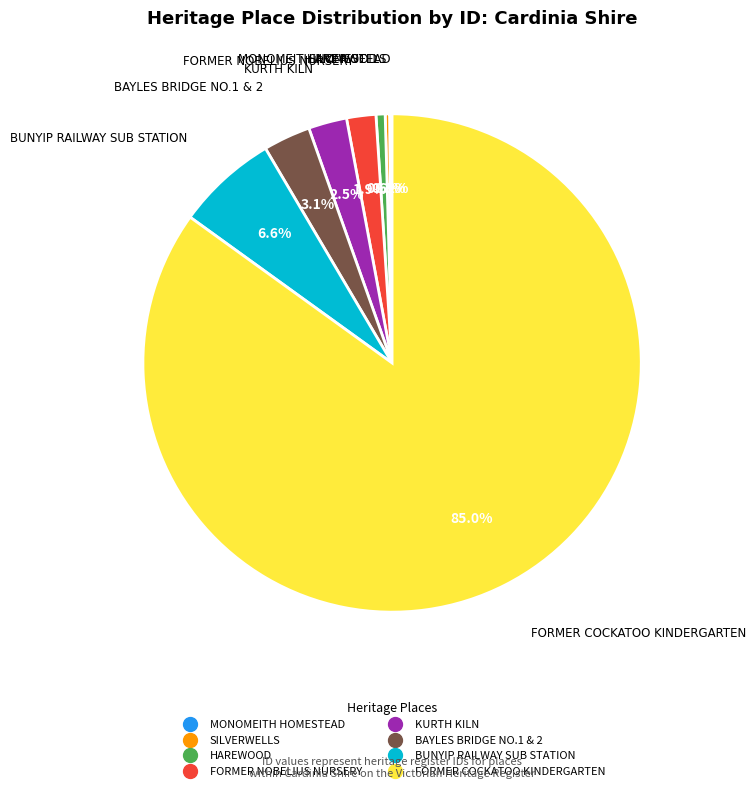

Which category has the biggest portion of the pie?

FORMER COCKATOO KINDERGARTEN